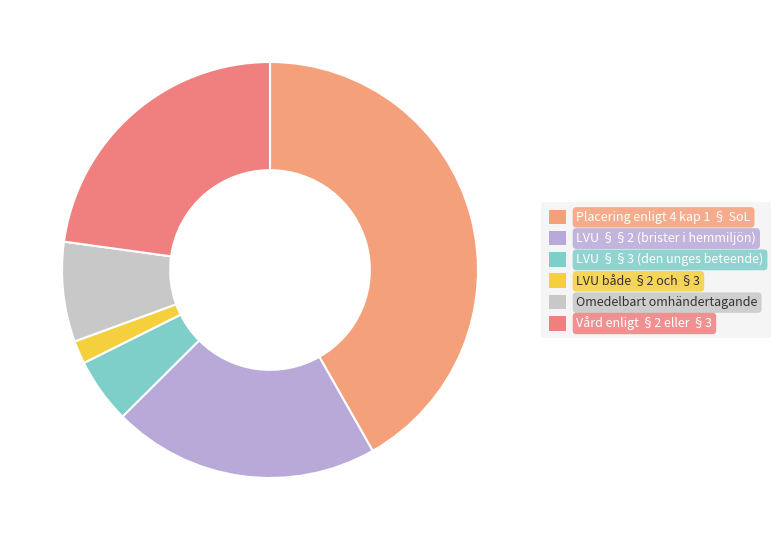

What is the ratio of the value at Omedelbart omhändertagande to the value at Placering enligt 4 kap 1 § SoL?

0.2